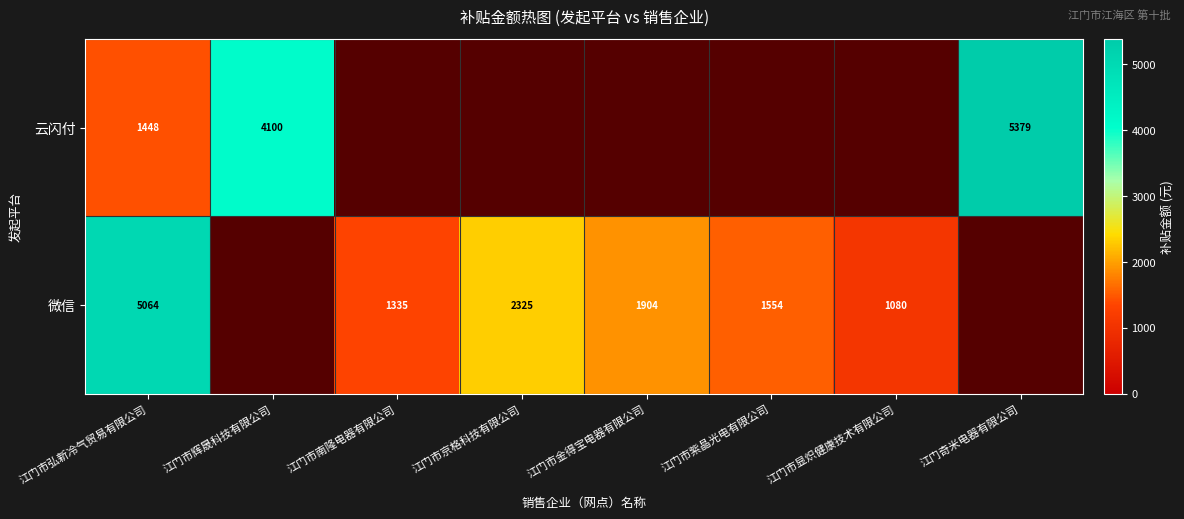

What is the spread (max minus min) of values at 江门市弘新冷气贸易有限公司?

3616.0